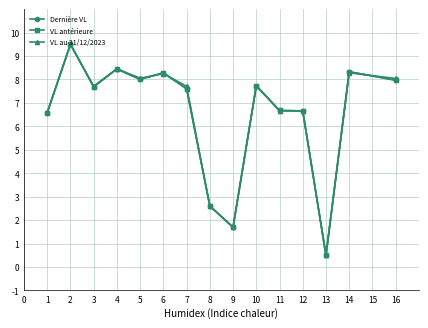

Which series changed the most between 10 and 13?

VL antérieure